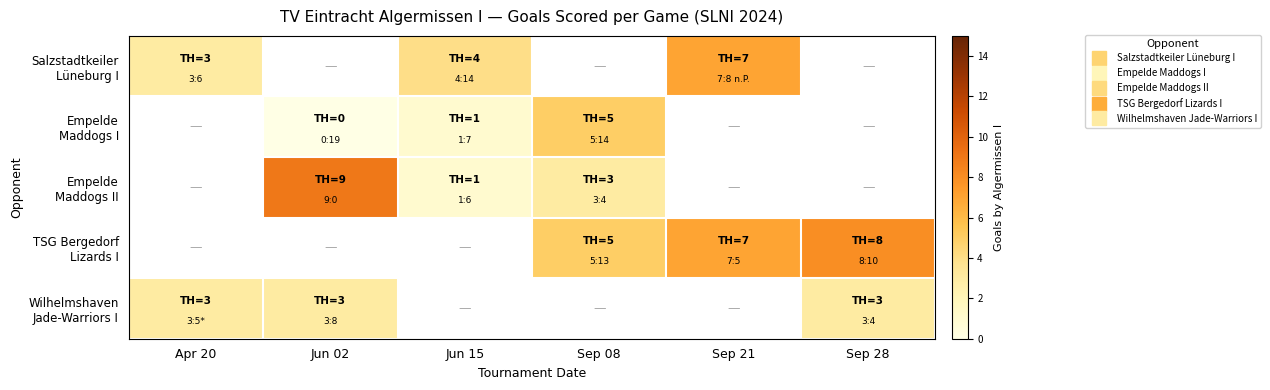

What is the maximum value shown in the chart?

9.0